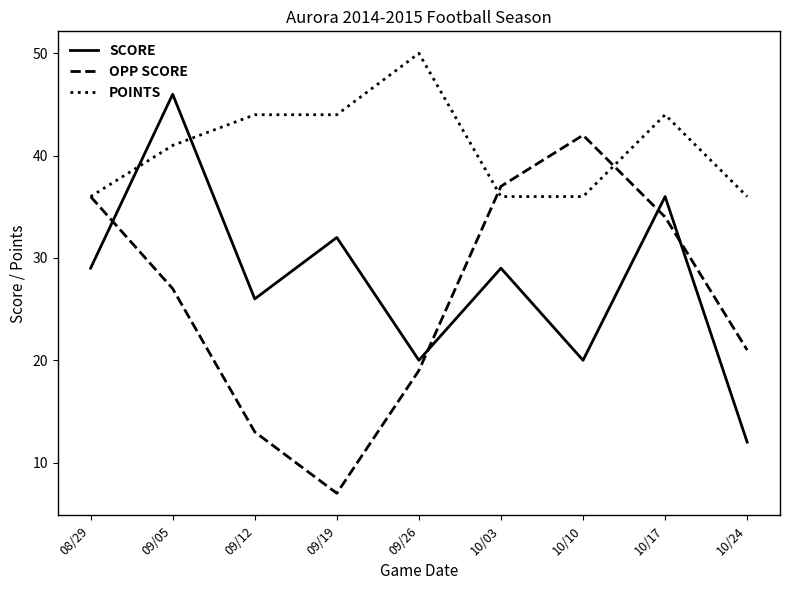

What position from the left is 10/03?

6